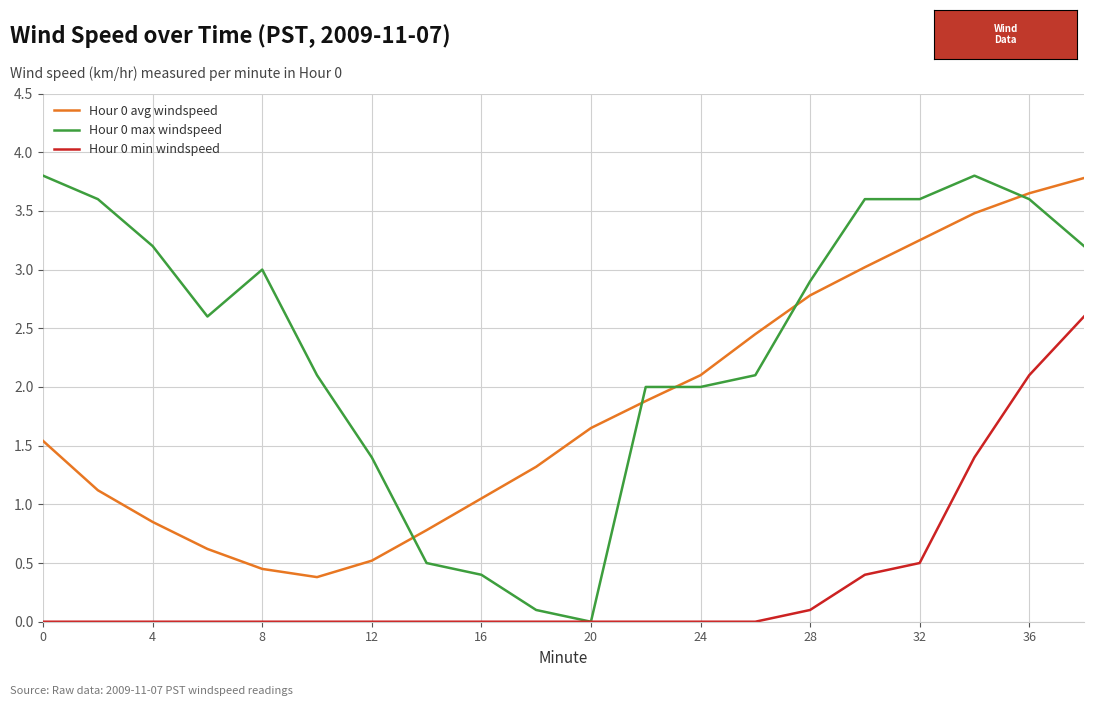

Which series has the largest total across all categories?

Hour 0 max windspeed